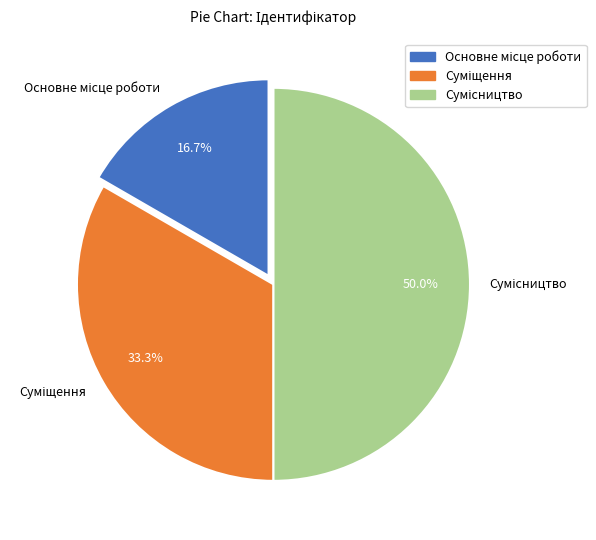

What percentage is the Основне місце роботи slice, to the nearest percent?

17%